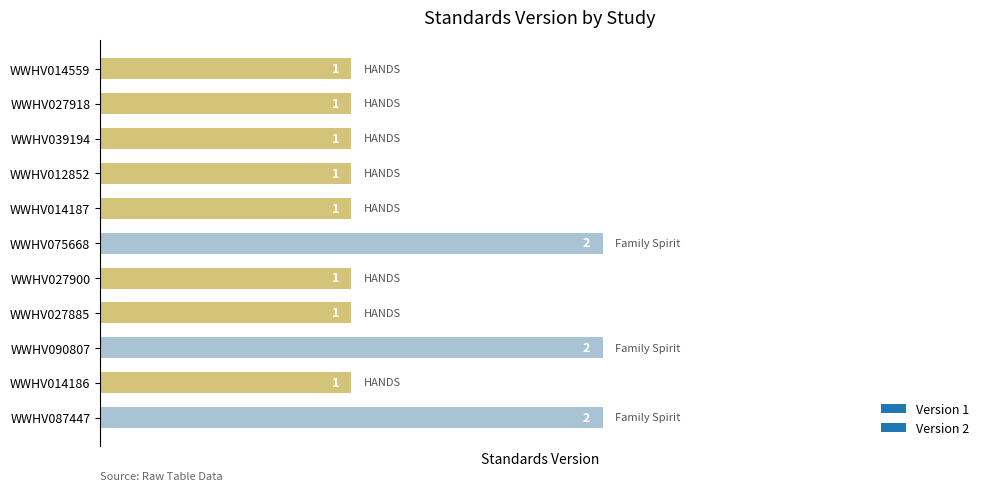

What is the label of the 2nd bar from the bottom?

WWHV014186